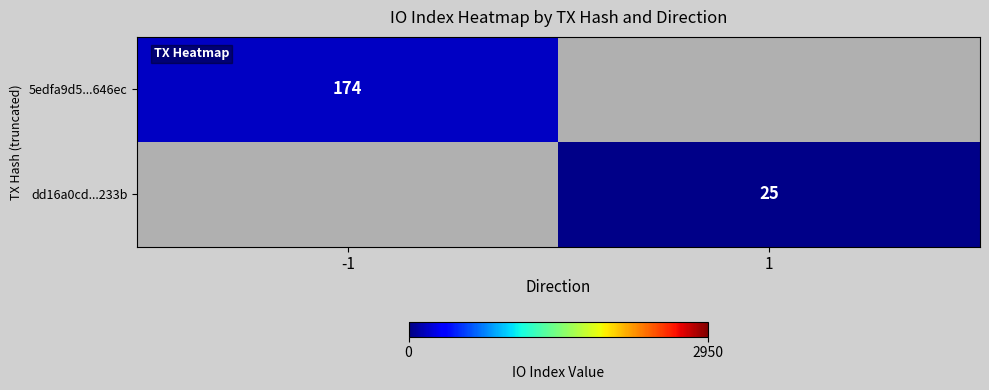

What is the maximum value shown in the chart?

174.0